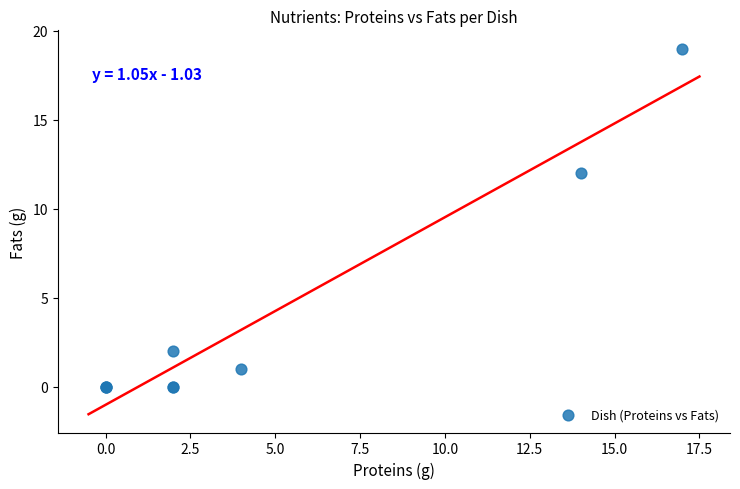

What Y value in the scatter plot is closest to 9?

12